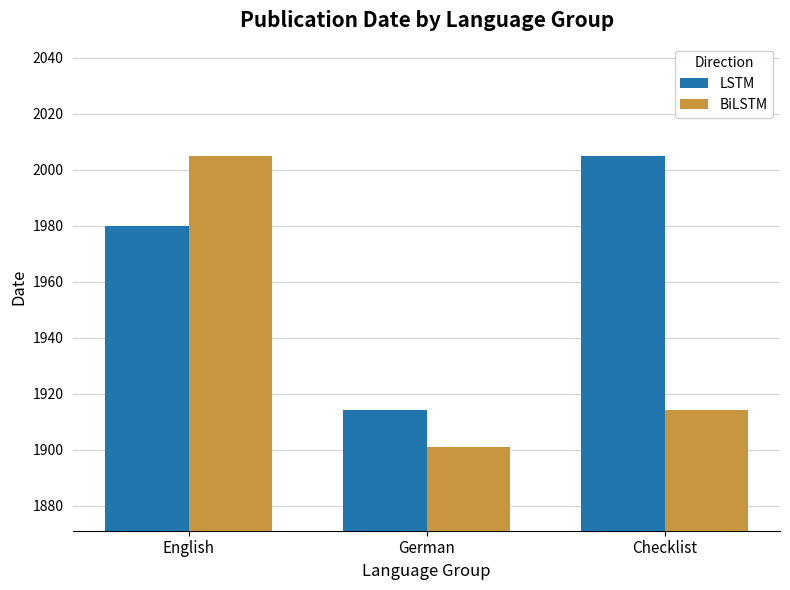

Where is LSTM nearest to the value 1959?

English